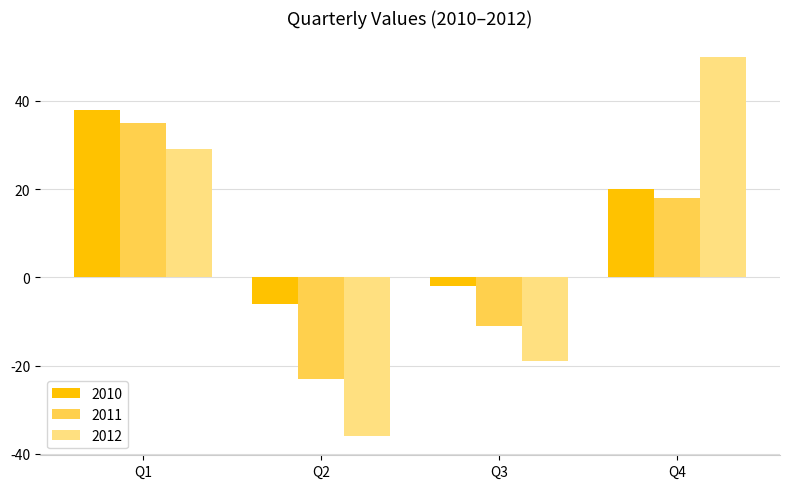

What is the spread (max minus min) of values at Q4?

32